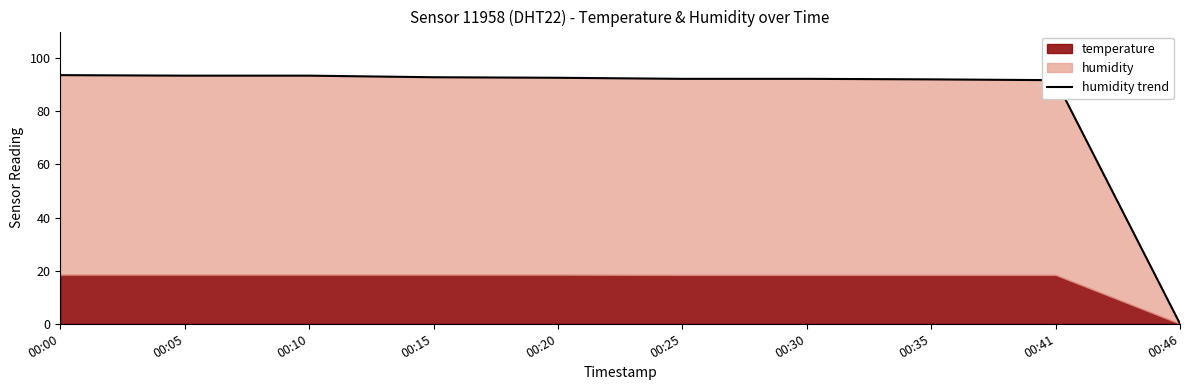

Reading right to left, extract all data points from this chart.

0.0	91.7	92.0	92.2	92.2	92.6	92.8	93.4	93.4	93.6